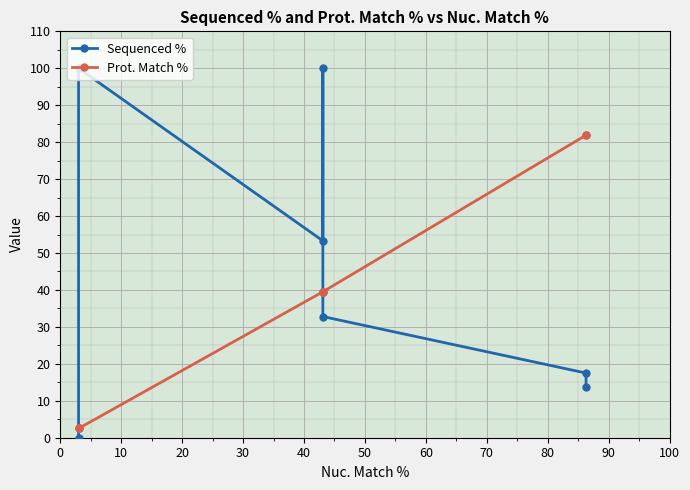

What is the total value across all series at 0?

2.5